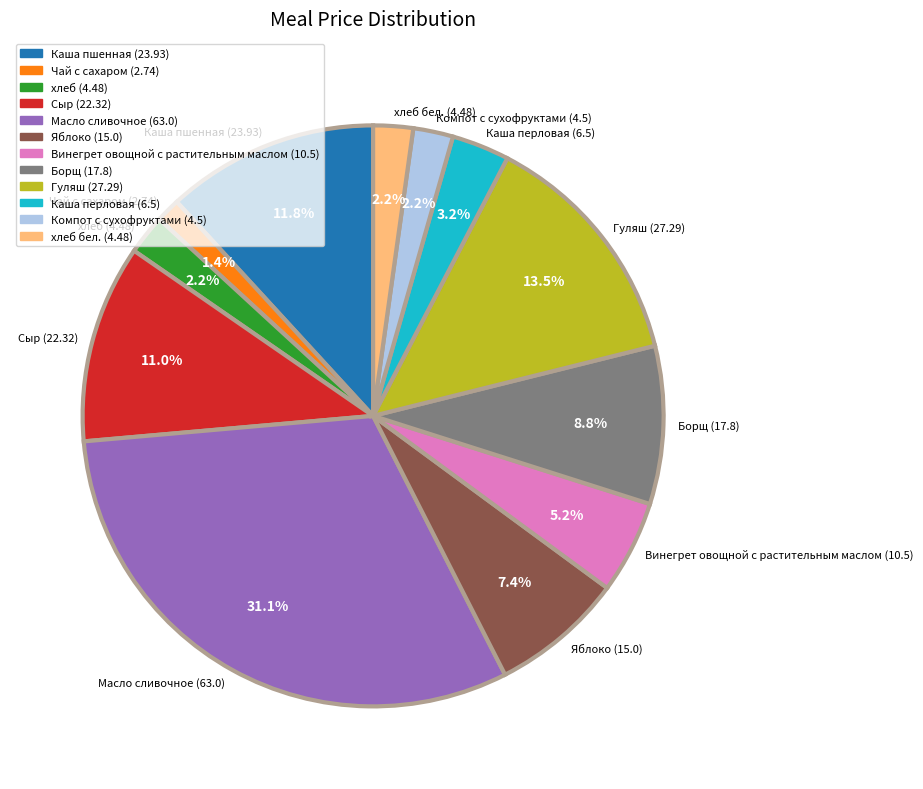

Is there a majority slice in this chart?

No